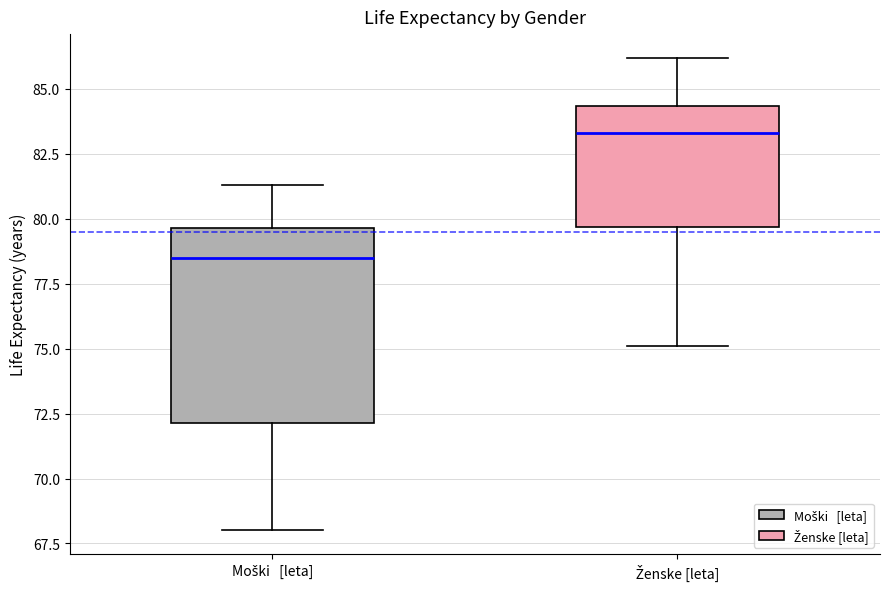

Comparing the boxes themselves (not the whiskers), which one is the tallest?

Moški [leta]